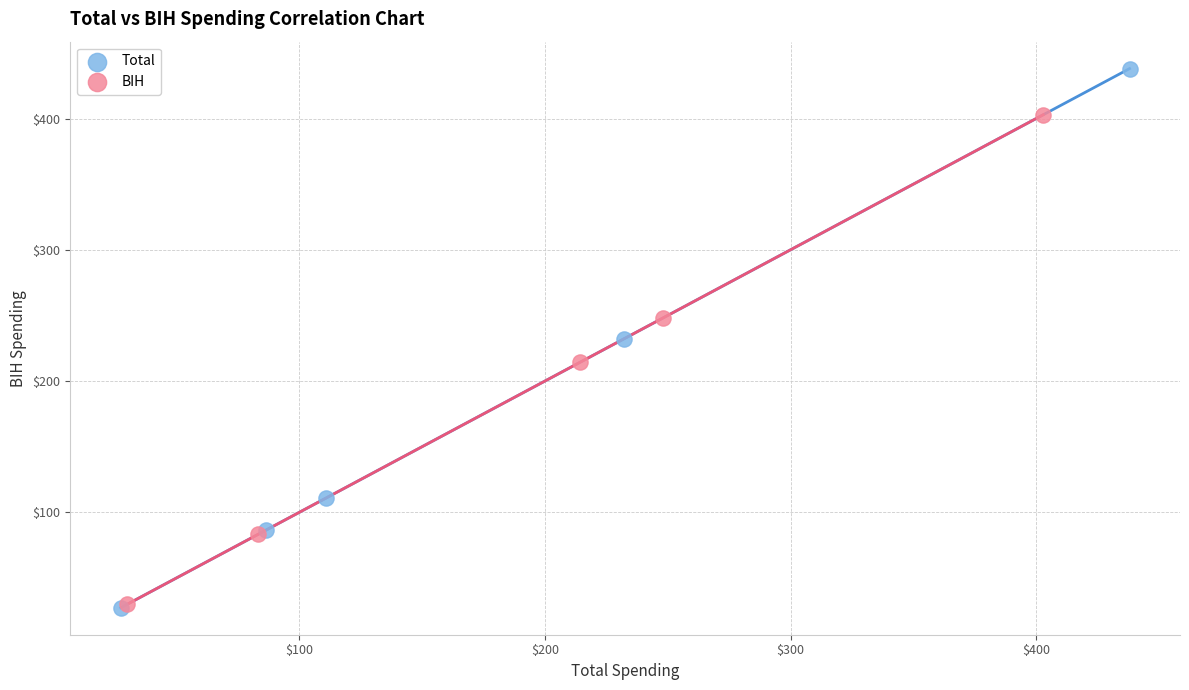

Which series has the widest spread of Y values?

Total